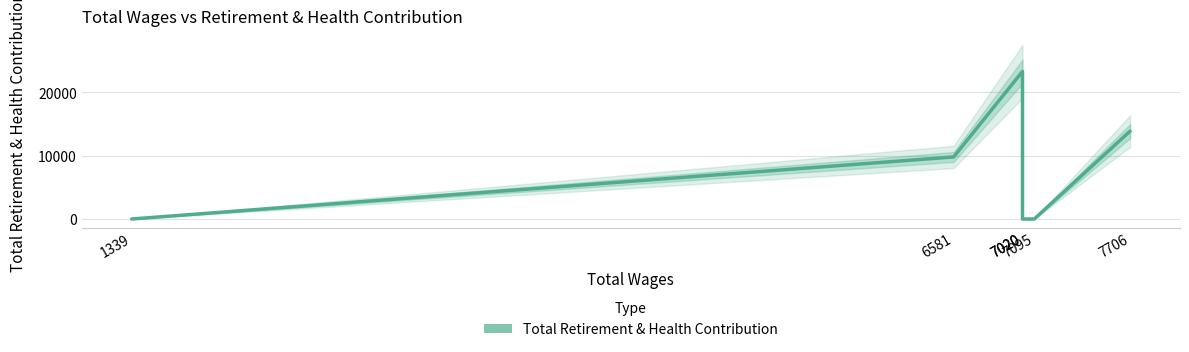

How many lines are shown in the chart?

1